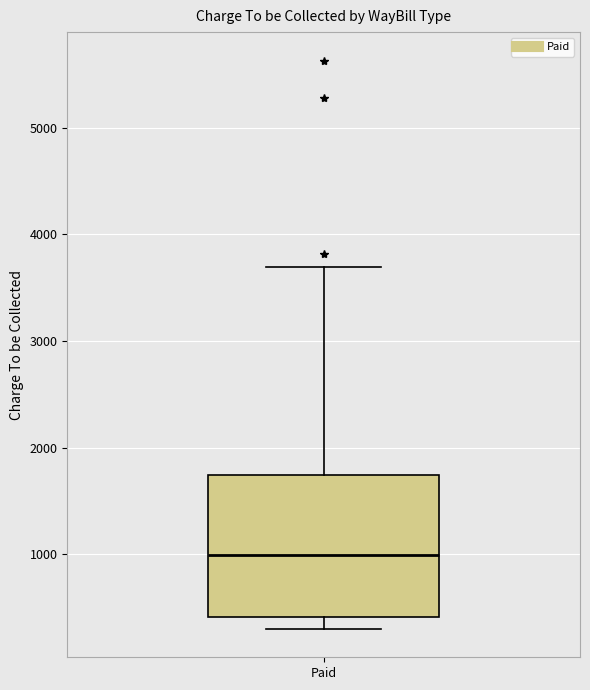

Where does the median line of the box for Paid sit on the y-axis? The values are not printed on the chart, so give them approximately, as read against the axis.

1000